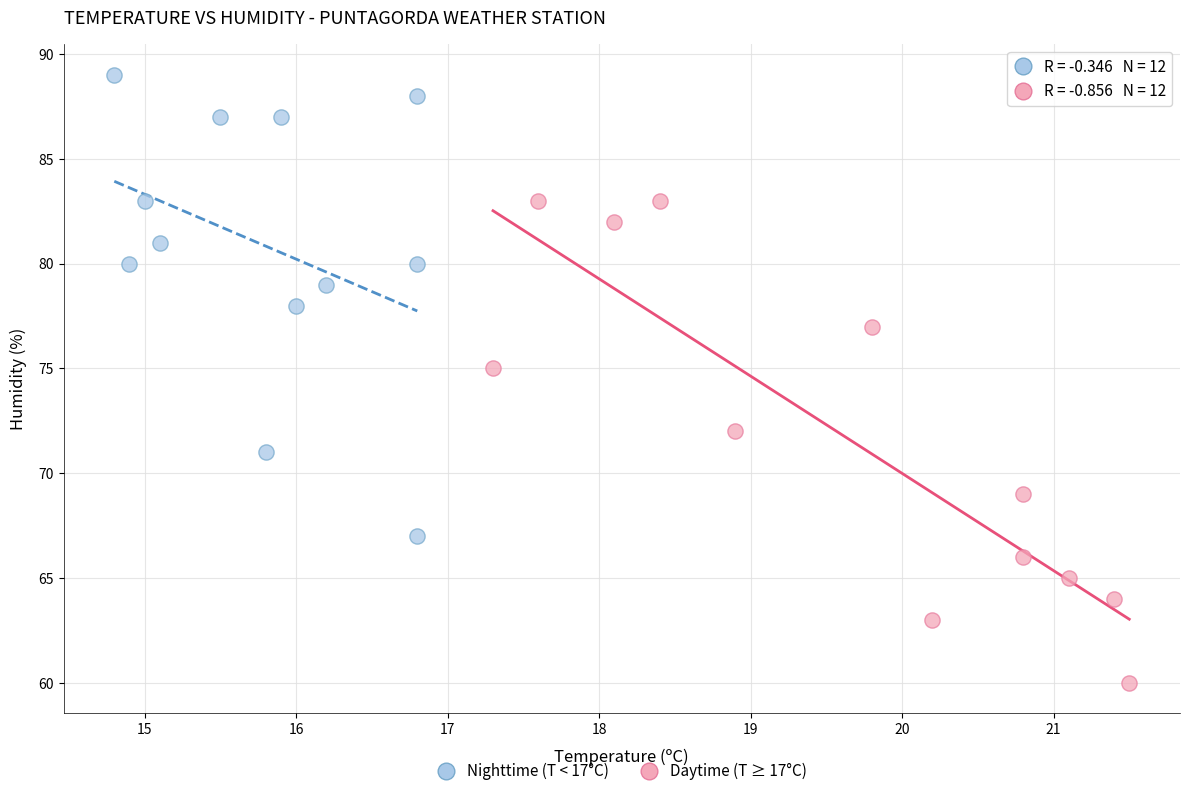

Which series reaches the maximum Y coordinate?

Nighttime (T < 17°C)